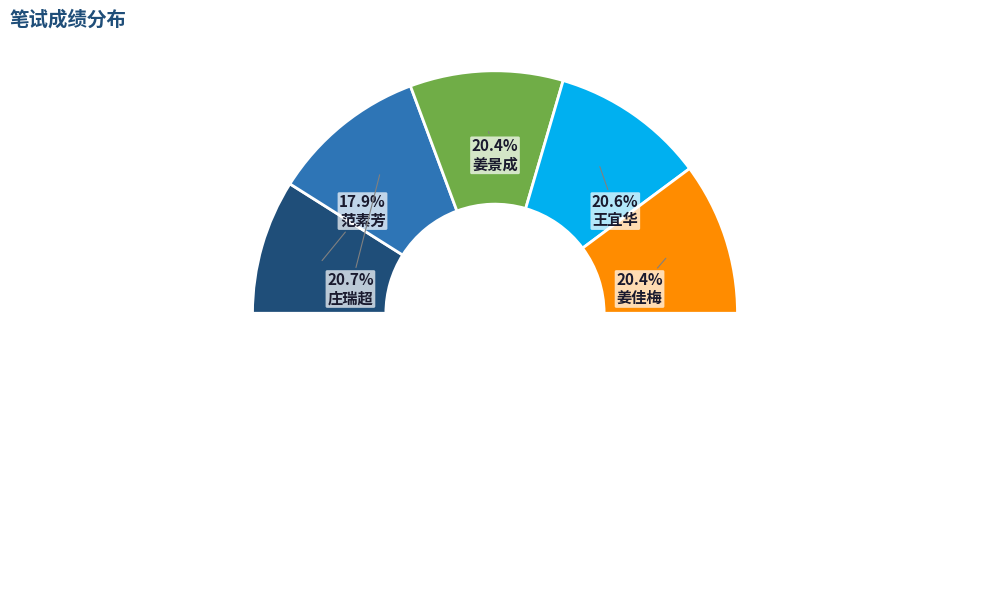

Which category has the biggest portion of the pie?

庄瑞超